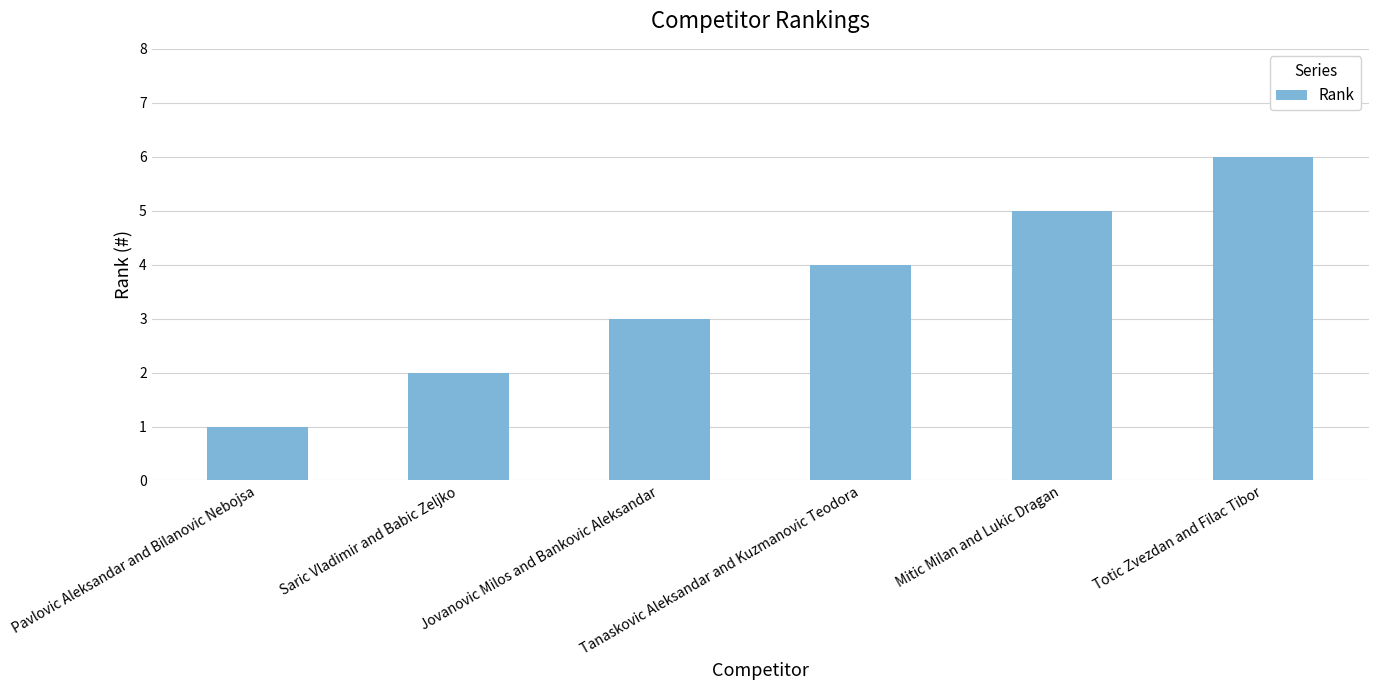

How many series are shown in this chart?

1